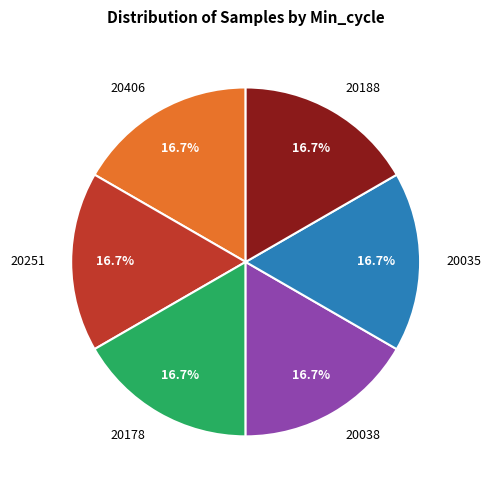

Does 20188 represent more than half of the total?

No